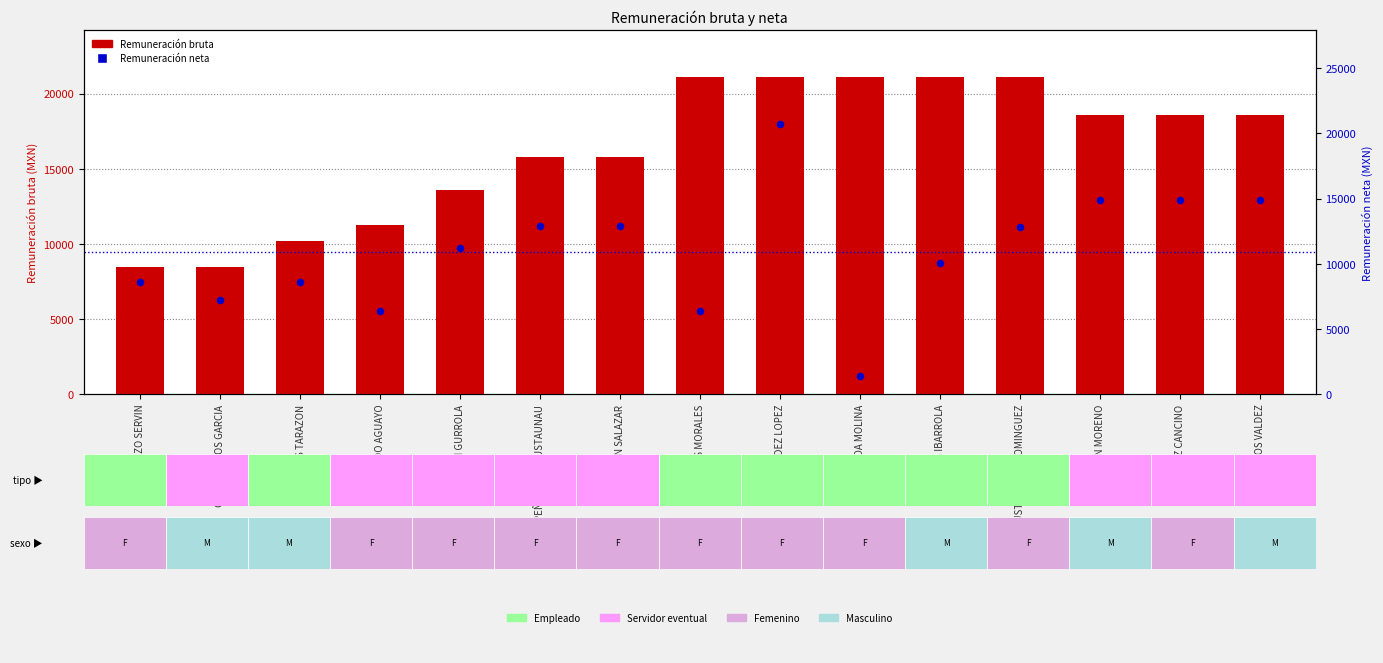

What is the total value across all series at BUSTAMANTE DOMINGUEZ?

33883.7